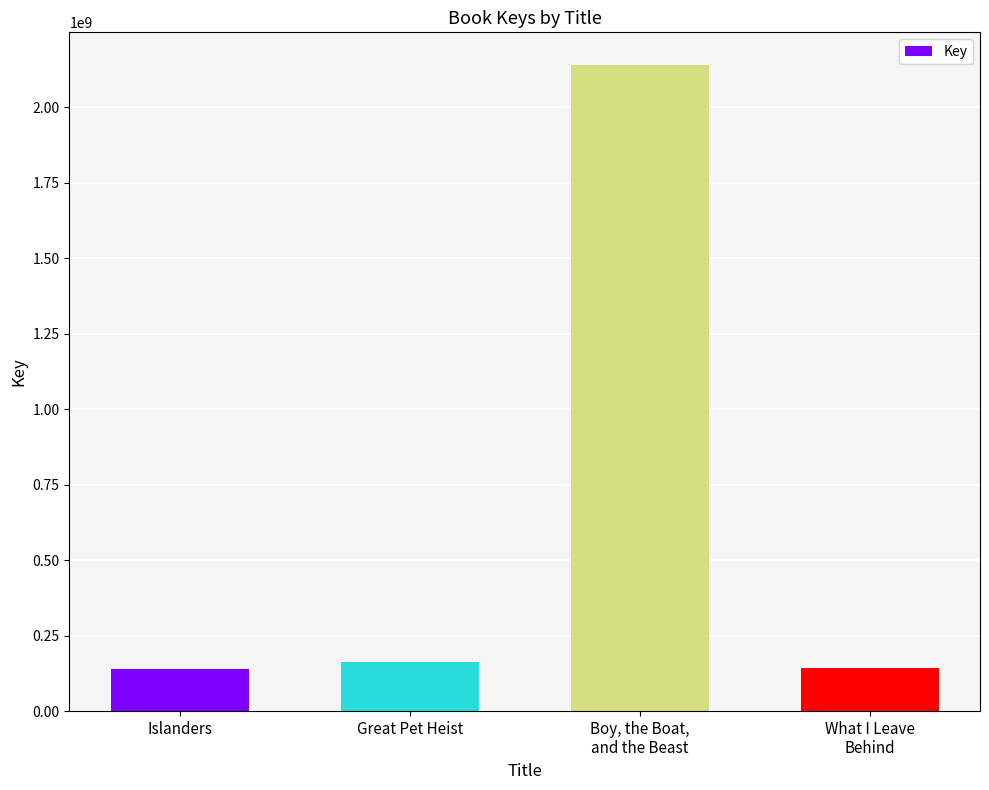

How many categories are shown in the chart?

4